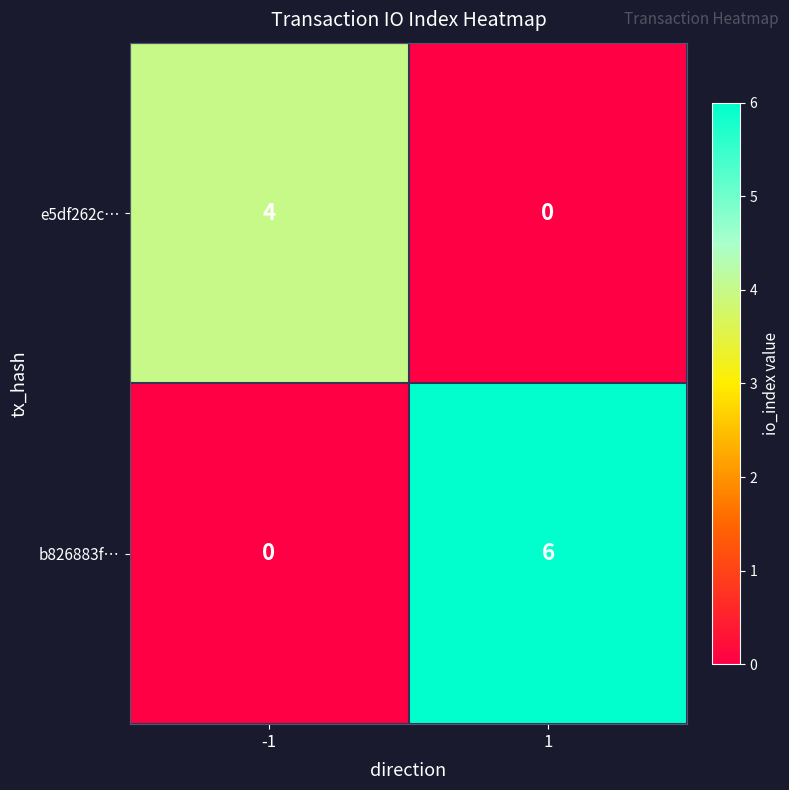

Which series has the largest total across all categories?

b826883f…